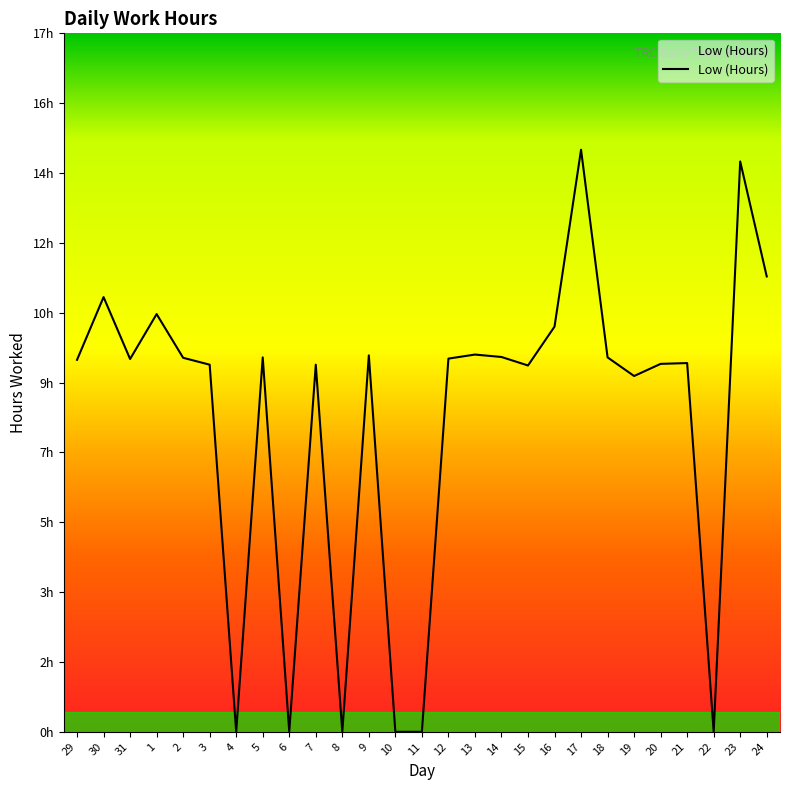

The value at 2 is 9.2. True or false?

True